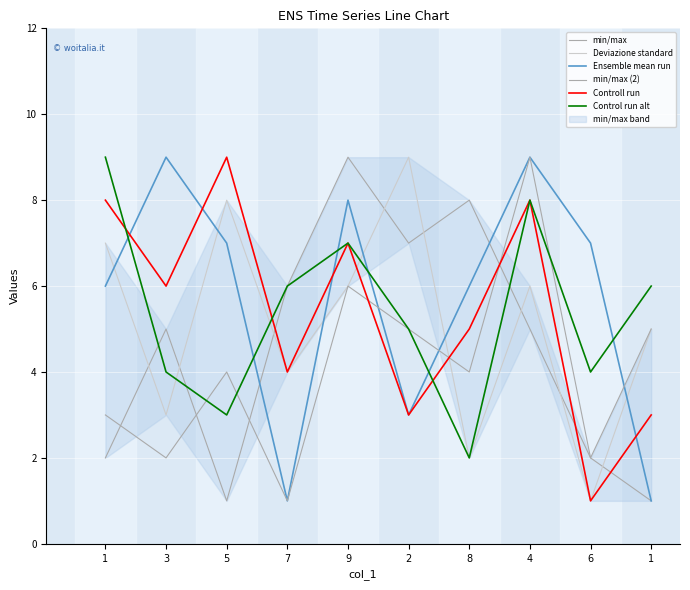

What is the sum of all min/max (2) values?

41